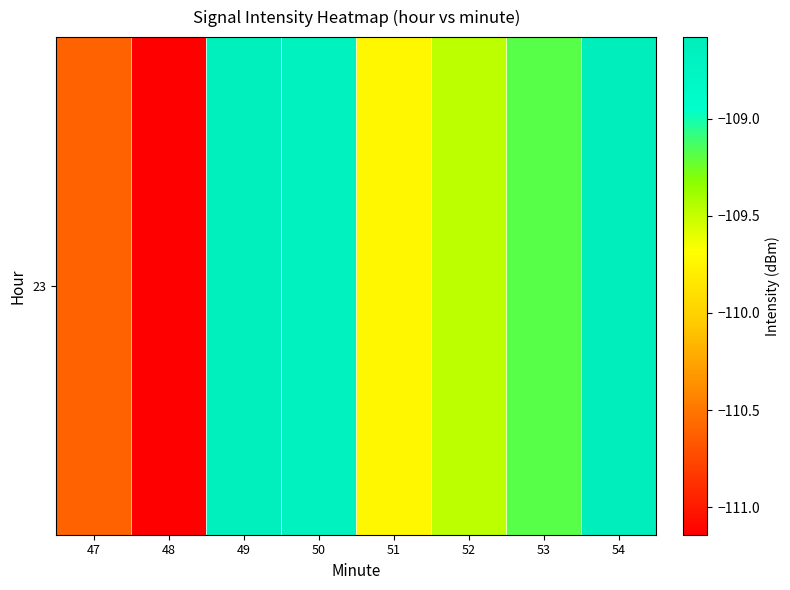

List the labels in order of value, smallest first.

48, 47, 51, 52, 53, 50, 49, 54